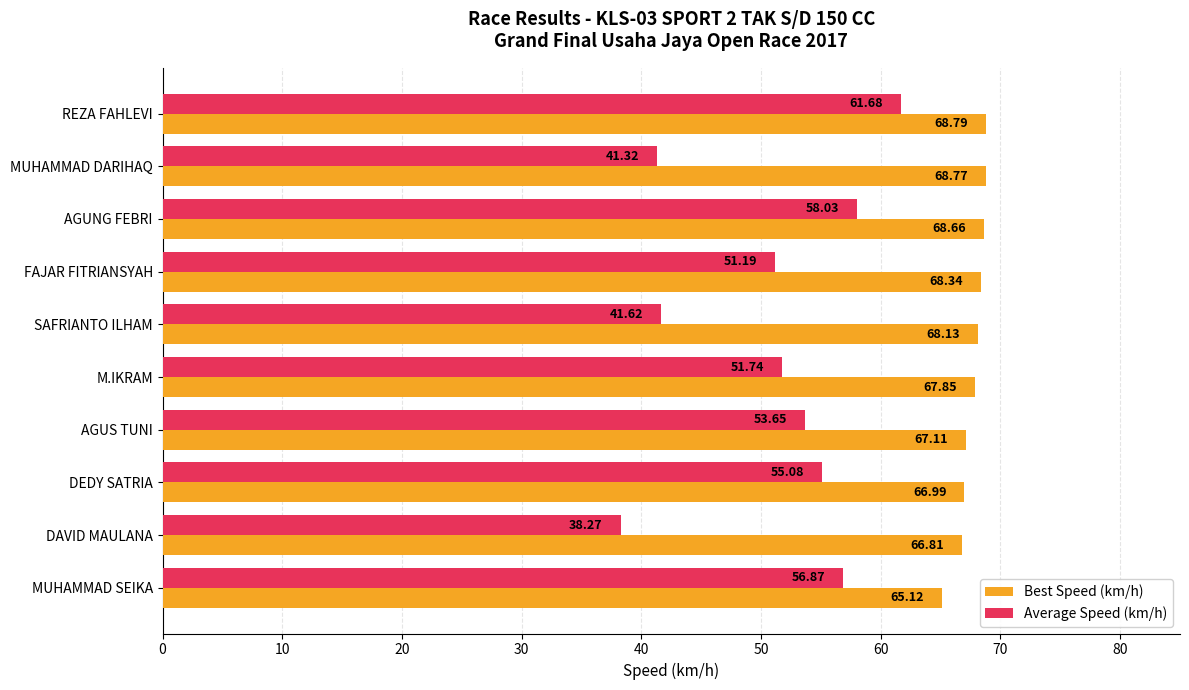

How many categories are shown in the chart?

10